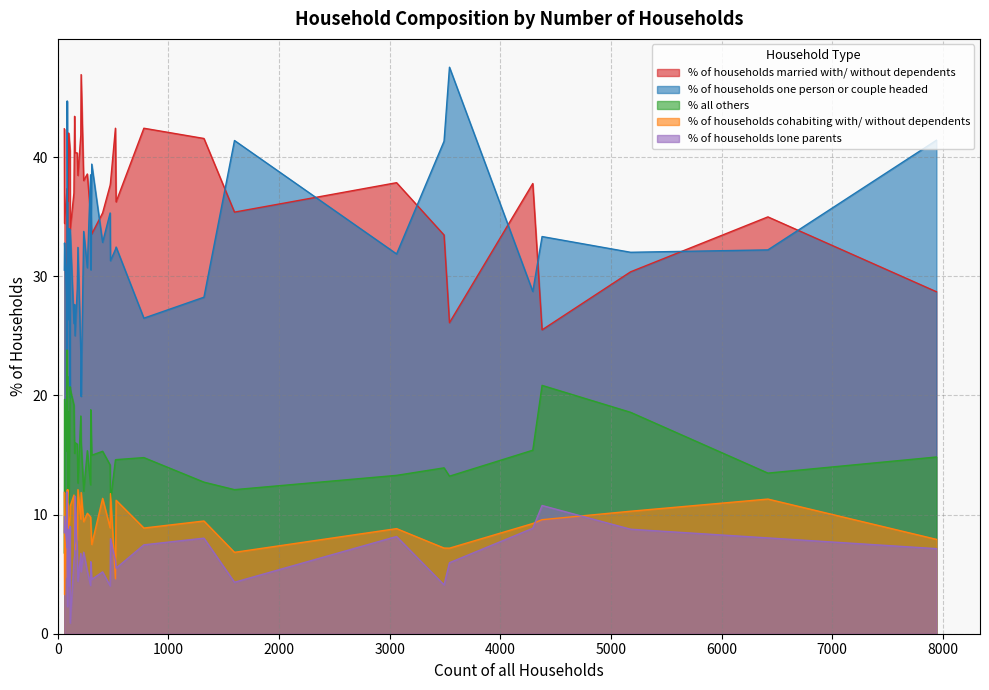

Reading left to right, transcribe all the data shown in this chart.

% of households married with/ without dependents: 476=37.8	1321=41.6	59=42.4	3062=37.9	4293=37.8	298=35.2	84=35.7	7941=28.7	100=42.0	91=41.8	176=40.3	521=42.4	208=41.8	111=40.5	296=35.1	3491=33.5	83=37.4	778=42.4	6418=35.0	3540=26.1	1597=35.4	4377=25.5	146=37.0	182=38.5	211=46.9	85=29.4	405=35.3	152=43.4	234=38.0	527=36.2	91=36.3	156=40.4	112=33.9	267=38.6	88=30.7	61=34.4	307=33.5	5177=30.4	88=42.0	473=37.6
% of households one person or couple headed: 476=31.3	1321=28.2	59=30.5	3062=31.9	4293=28.7	298=30.5	84=23.8	7941=41.4	100=34.0	91=26.4	176=29.0	521=32.2	208=23.6	111=19.8	296=38.5	3491=41.3	83=27.7	778=26.5	6418=32.2	3540=47.5	1597=41.4	4377=33.3	146=26.0	182=32.4	211=19.9	85=44.7	405=32.8	152=27.6	234=33.8	527=32.5	91=30.8	156=25.0	112=33.9	267=30.7	88=35.2	61=32.8	307=39.4	5177=32.0	88=27.3	473=35.3
% all others: 476=11.1	1321=12.7	59=6.8	3062=13.3	4293=15.4	298=18.8	84=23.8	7941=14.8	100=11.0	91=11.0	176=15.9	521=14.6	208=18.3	111=20.7	296=12.5	3491=13.9	83=15.7	778=14.8	6418=13.5	3540=13.2	1597=12.1	4377=20.8	146=19.2	182=12.6	211=16.1	85=15.3	405=15.3	152=15.1	234=12.0	527=14.6	91=18.7	156=16.0	112=20.5	267=15.4	88=21.6	61=19.7	307=15.0	5177=18.6	88=13.6	473=14.2
% of households cohabiting with/ without dependents: 476=11.8	1321=9.5	59=11.9	3062=8.8	4293=9.2	298=9.4	84=4.8	7941=7.9	100=9.0	91=12.1	176=8.0	521=4.6	208=9.6	111=9.9	296=9.8	3491=7.2	83=12.1	778=8.9	6418=11.3	3540=7.2	1597=6.8	4377=9.6	146=11.6	182=12.1	211=11.8	85=4.7	405=11.4	152=7.2	234=9.4	527=11.2	91=7.7	156=7.0	112=10.7	267=10.1	88=10.2	61=3.3	307=7.5	5177=10.3	88=11.4	473=8.9
% of households lone parents: 476=8.0	1321=8.0	59=8.5	3062=8.2	4293=8.8	298=6.0	84=11.9	7941=7.1	100=4.0	91=8.8	176=6.8	521=6.1	208=6.7	111=9.0	296=4.0	3491=4.1	83=7.2	778=7.5	6418=8.0	3540=6.0	1597=4.3	4377=10.8	146=6.2	182=4.4	211=5.2	85=5.9	405=5.2	152=6.6	234=6.8	527=5.5	91=6.6	156=11.5	112=0.9	267=5.2	88=2.3	61=9.8	307=4.6	5177=8.8	88=5.7	473=4.0